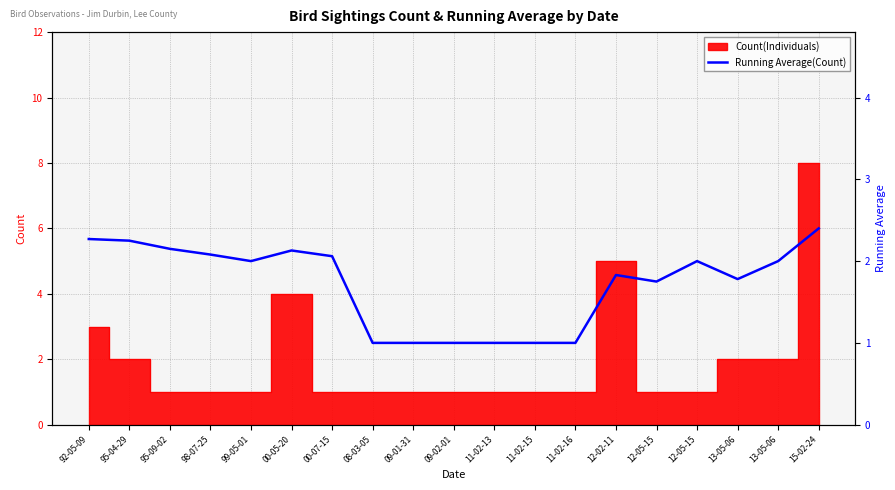

How many lines are shown in the chart?

1